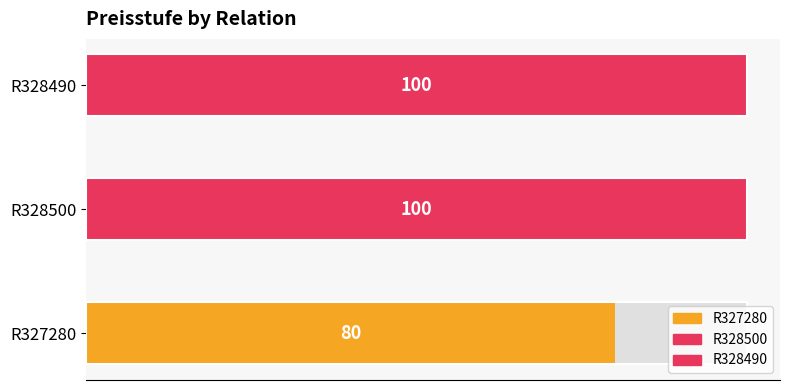

The chart shows a value of 80 at R327280. True or false?

True